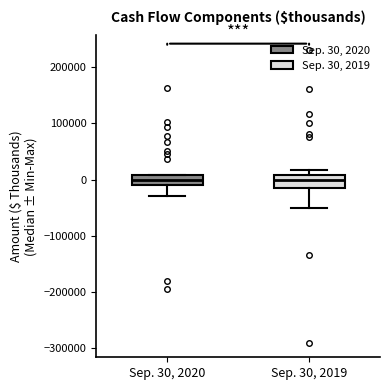

Reading left to right, read every box against the y-axis: the position of its median line, the range the box covers, and the ends of its whiskers. The values are not printed on the chart, so give them approximately, as read against the axis.

Sep. 30, 2020: median 0, box -10000 to 10000, whiskers -30000 to 10000
Sep. 30, 2019: median 0, box -20000 to 10000, whiskers -50000 to 20000